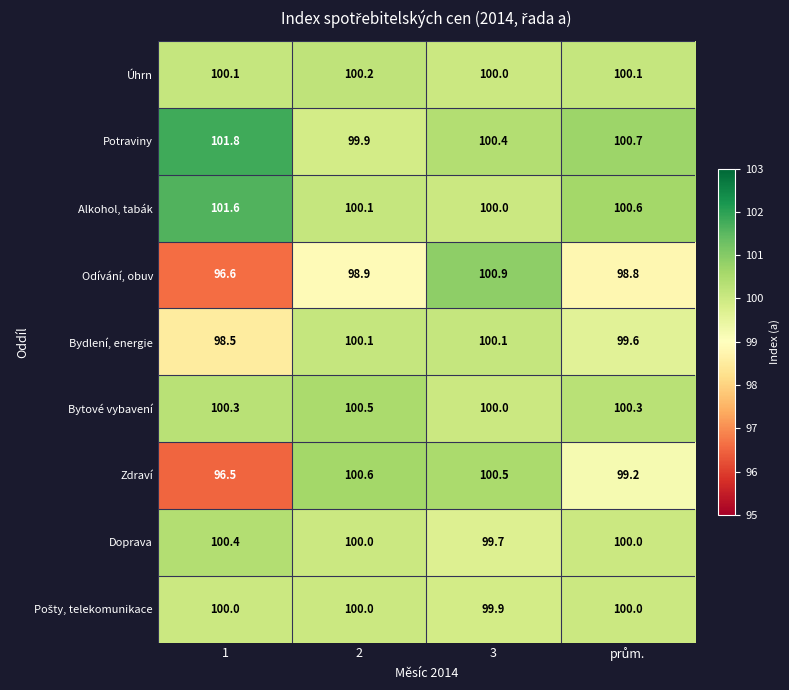

What is the difference between the maximum and second lowest values in the Bydlení, energie series?

0.5